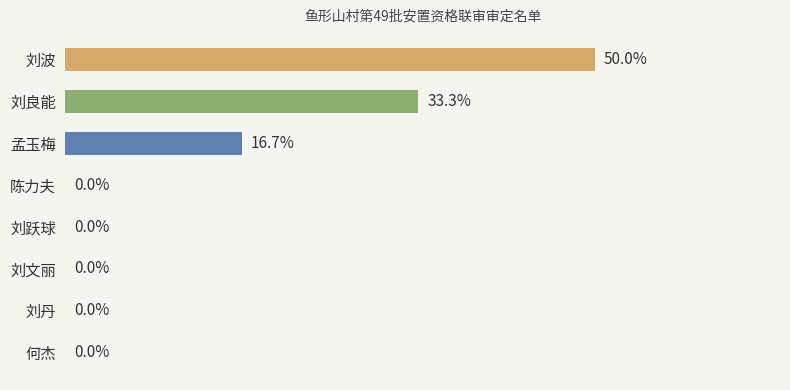

Which has a higher value, 孟玉梅 or 何杰?

孟玉梅